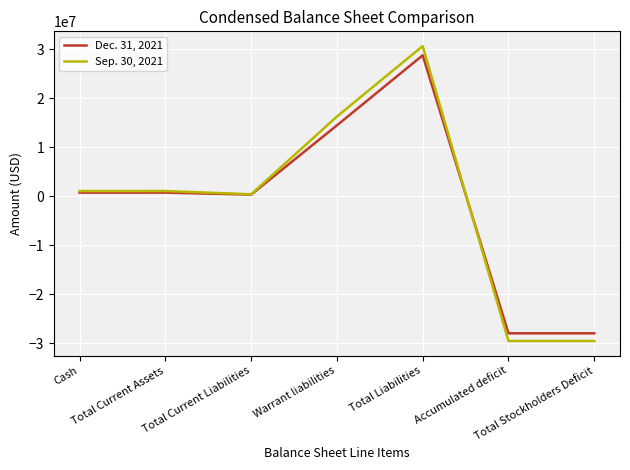

List the series in order of their overall mean, lowest first.

Dec. 31, 2021, Sep. 30, 2021